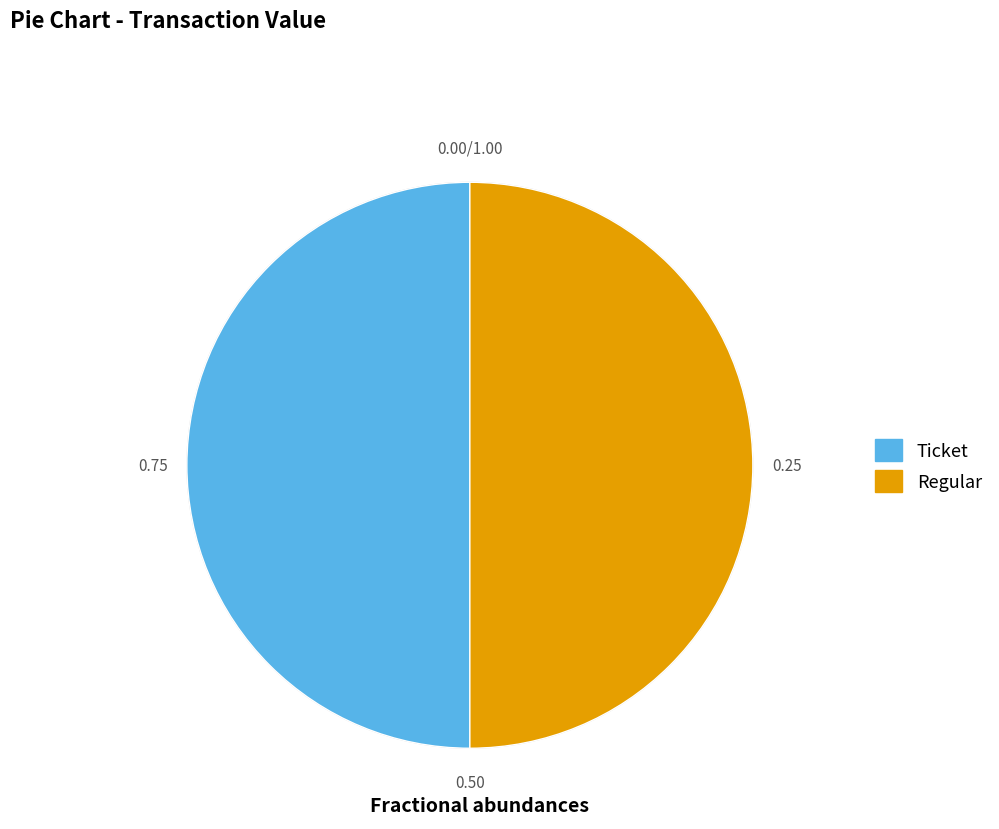

Rank the categories by value from lowest to highest.

Ticket (io_index=0), Regular (io_index=5)